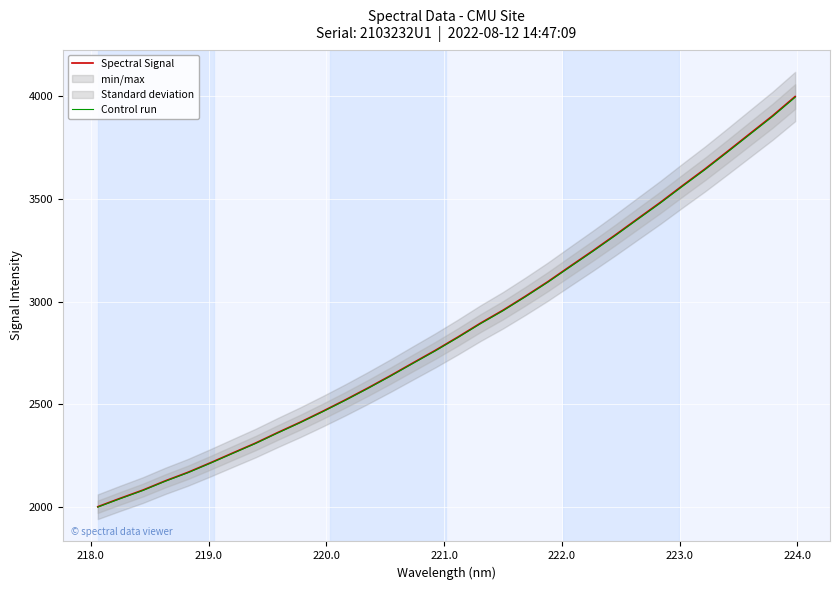

What is the highest value of the Spectral Signal series?

3996.7